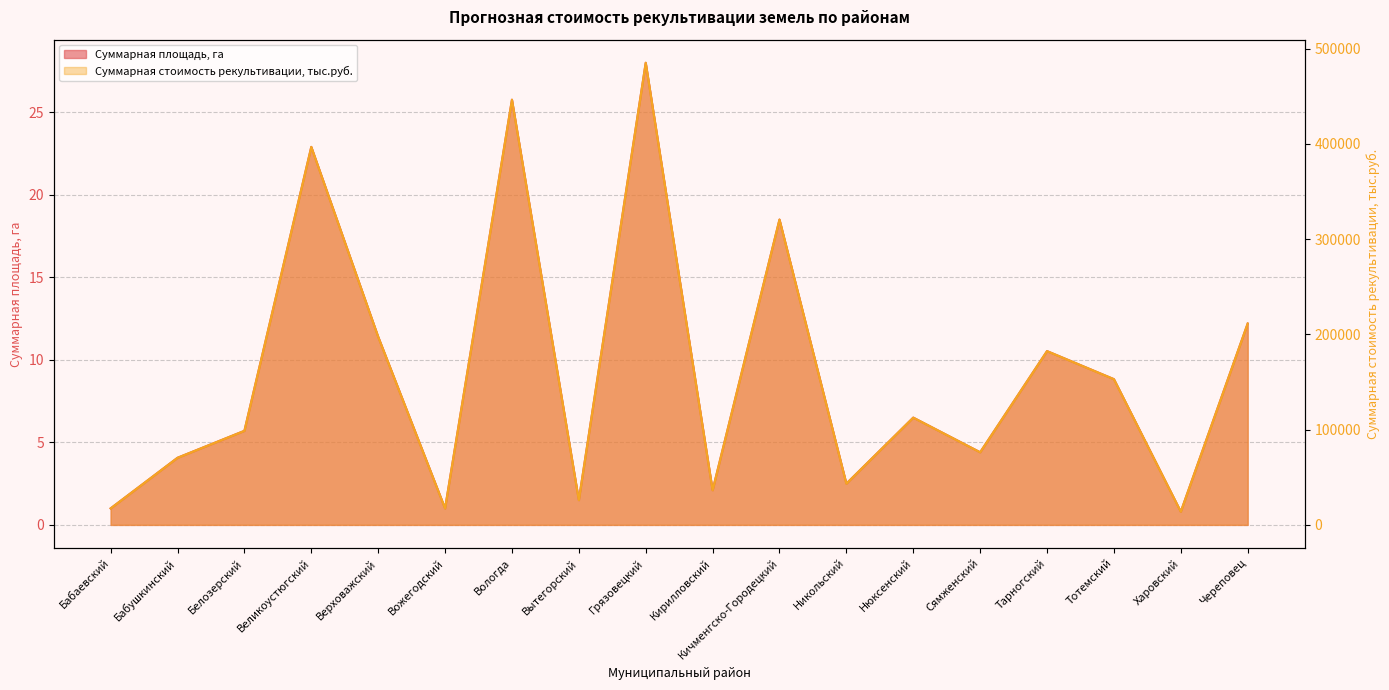

What is the difference between the Суммарная стоимость рекультивации, тыс.руб. values at Верховажский and Никольский?

154241.5